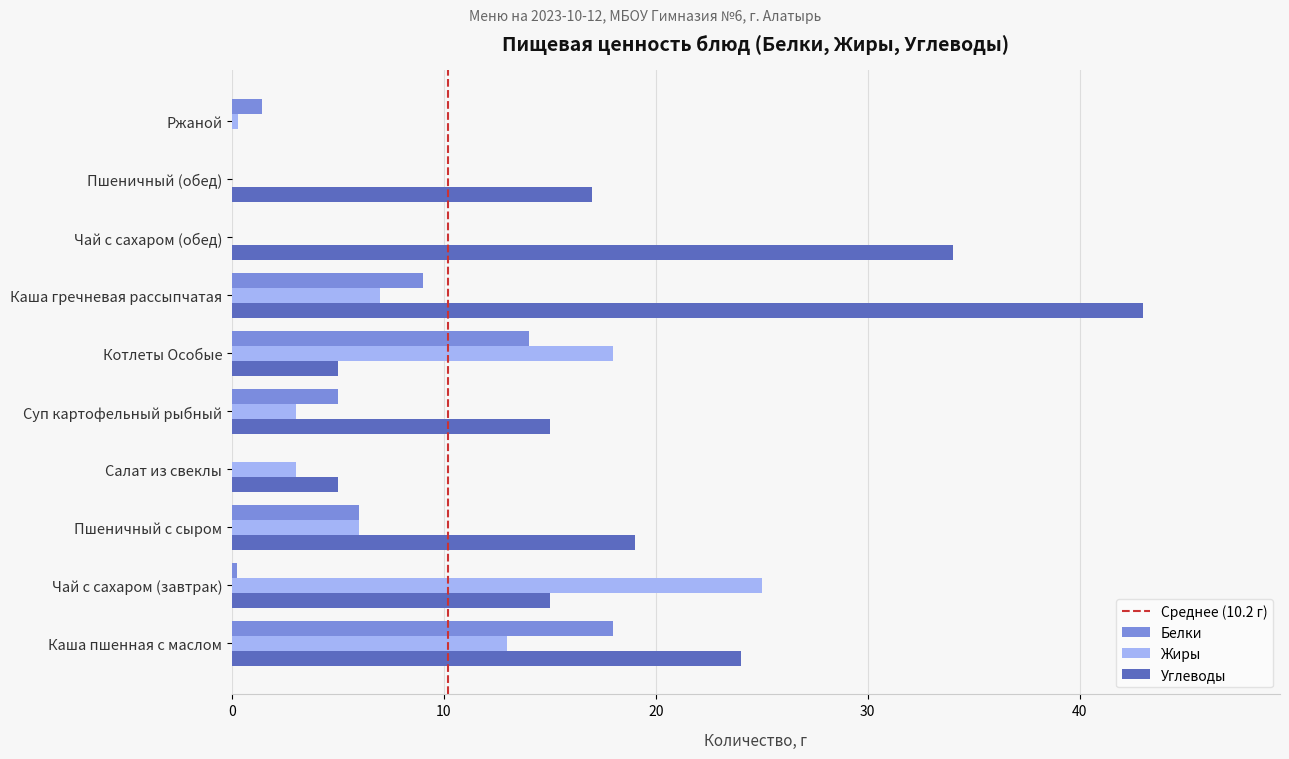

Read the Белки value at Каша пшенная с маслом.

18.0